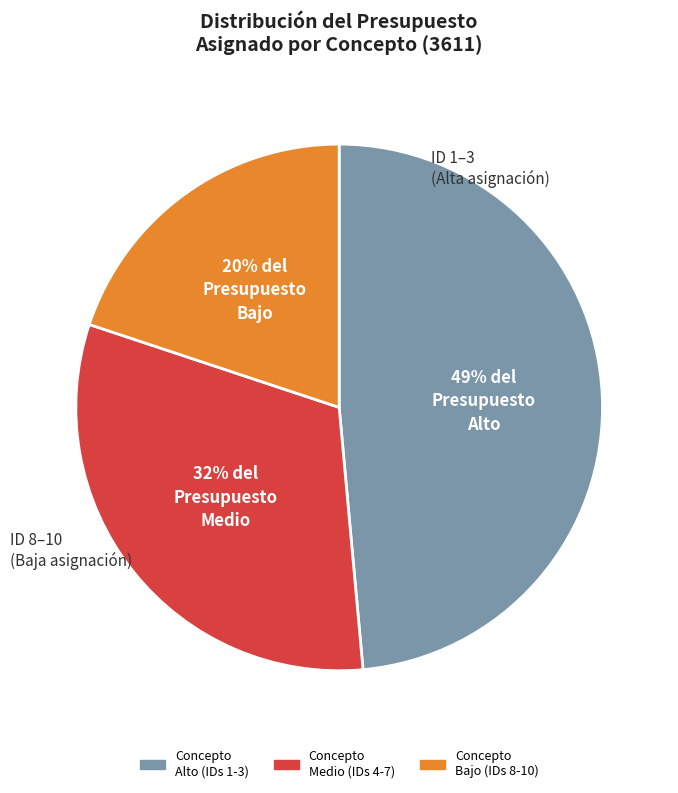

To the nearest percent, what is the average slice percentage?

33%